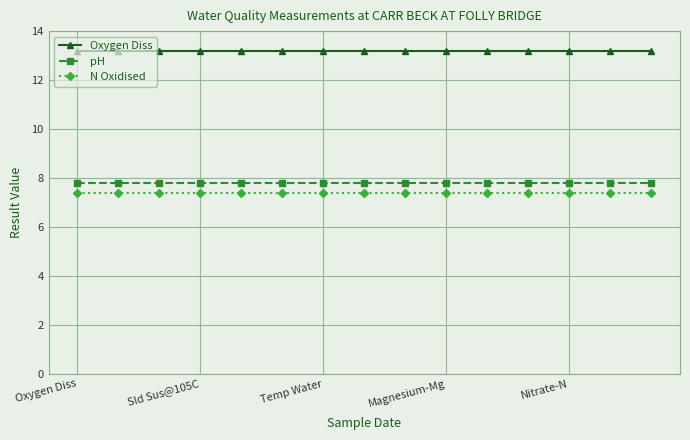

True or false: pH and Oxygen Diss cross at least once.

False